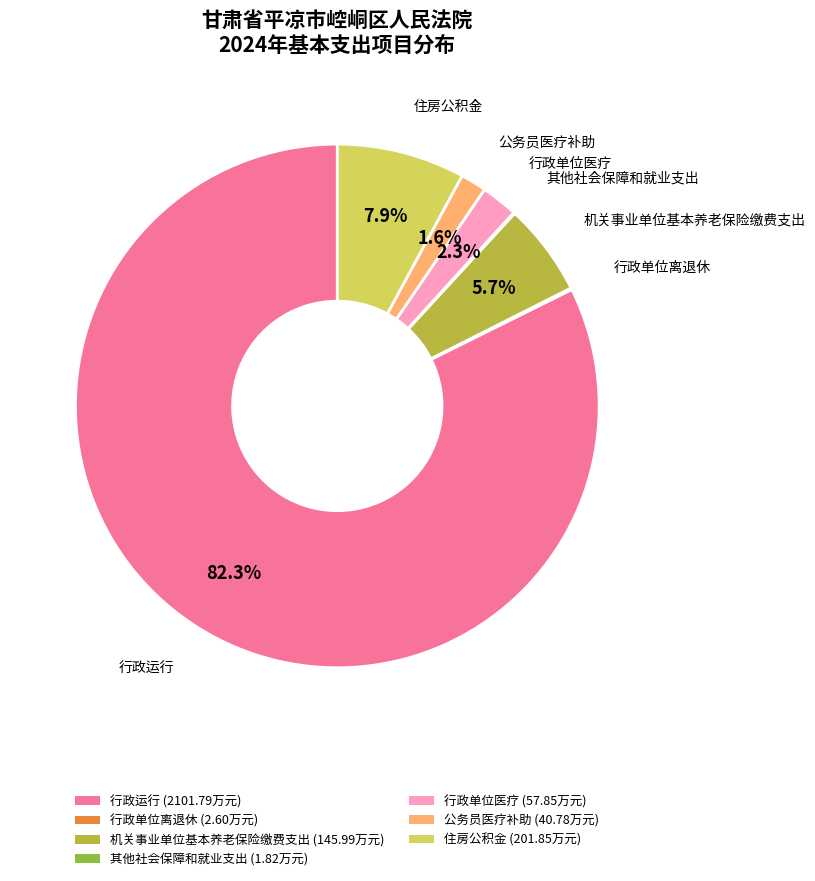

Which slice is the largest?

行政运行